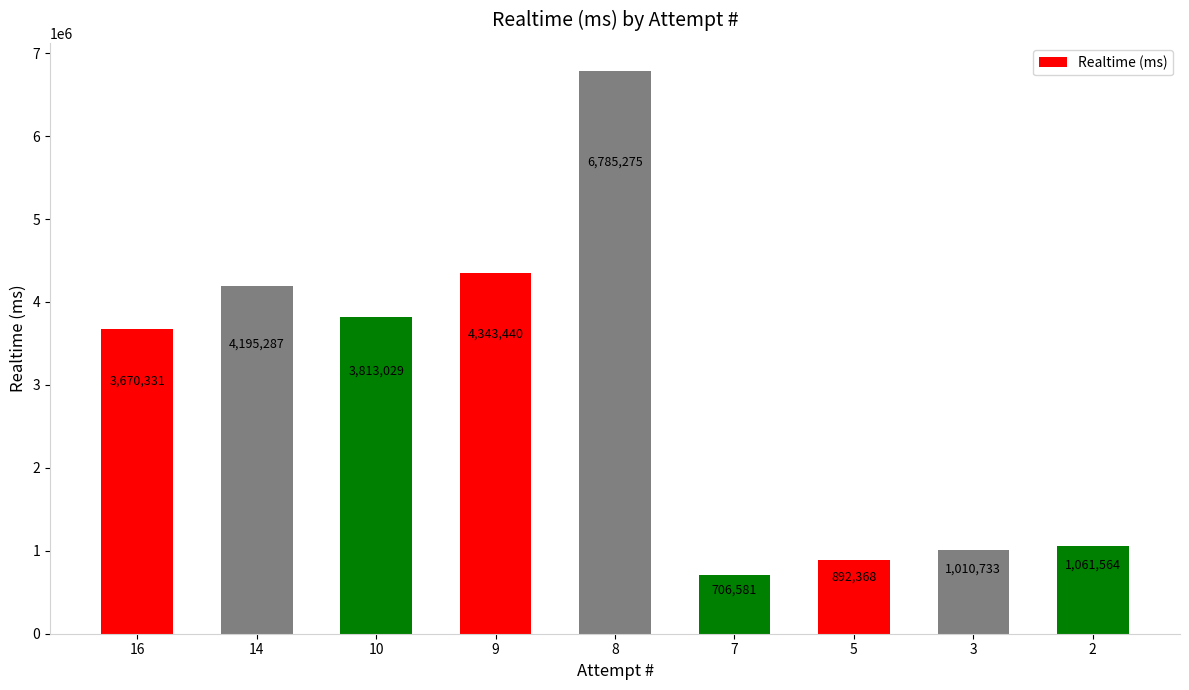

Which label corresponds to the smallest value in the chart?

7